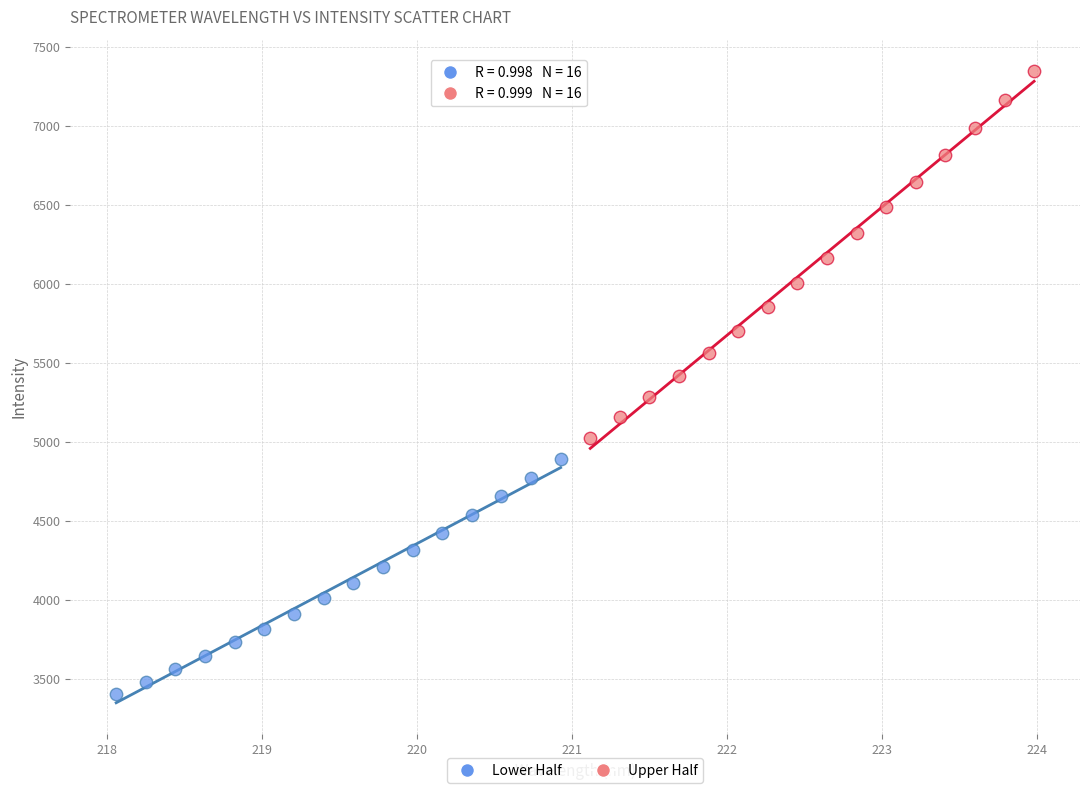

Which series has the widest spread of Y values?

Upper Half